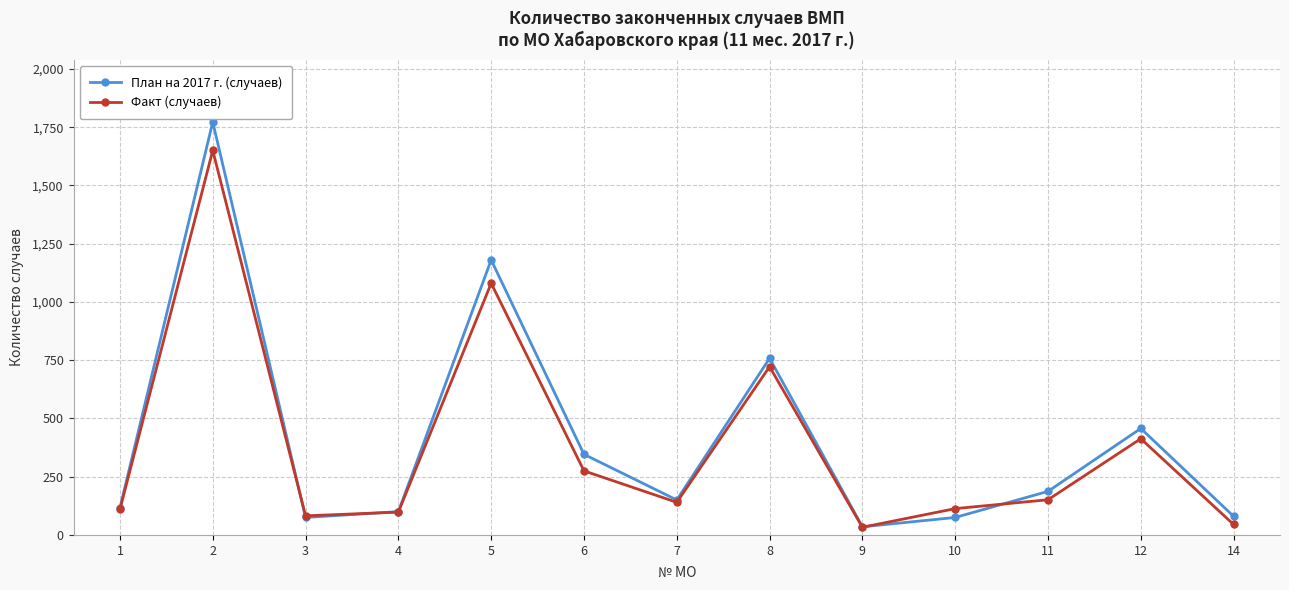

List the series in order of their overall mean, highest first.

План на 2017 г. (случаев), Факт (случаев)